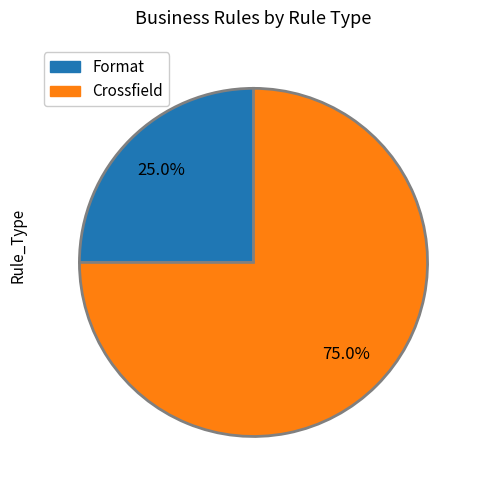

Is the sum of Format and Crossfield greater than half?

Yes